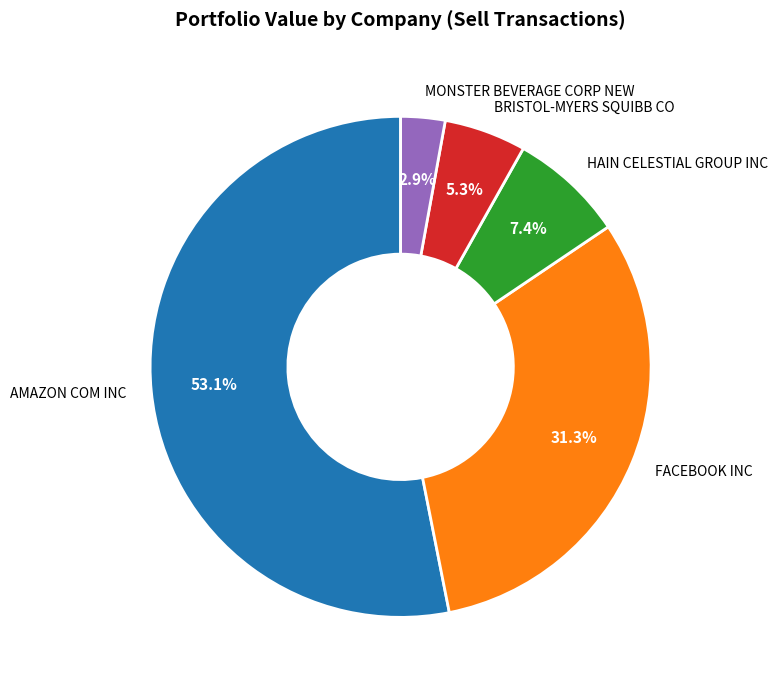

Which slice is the largest?

AMAZON COM INC